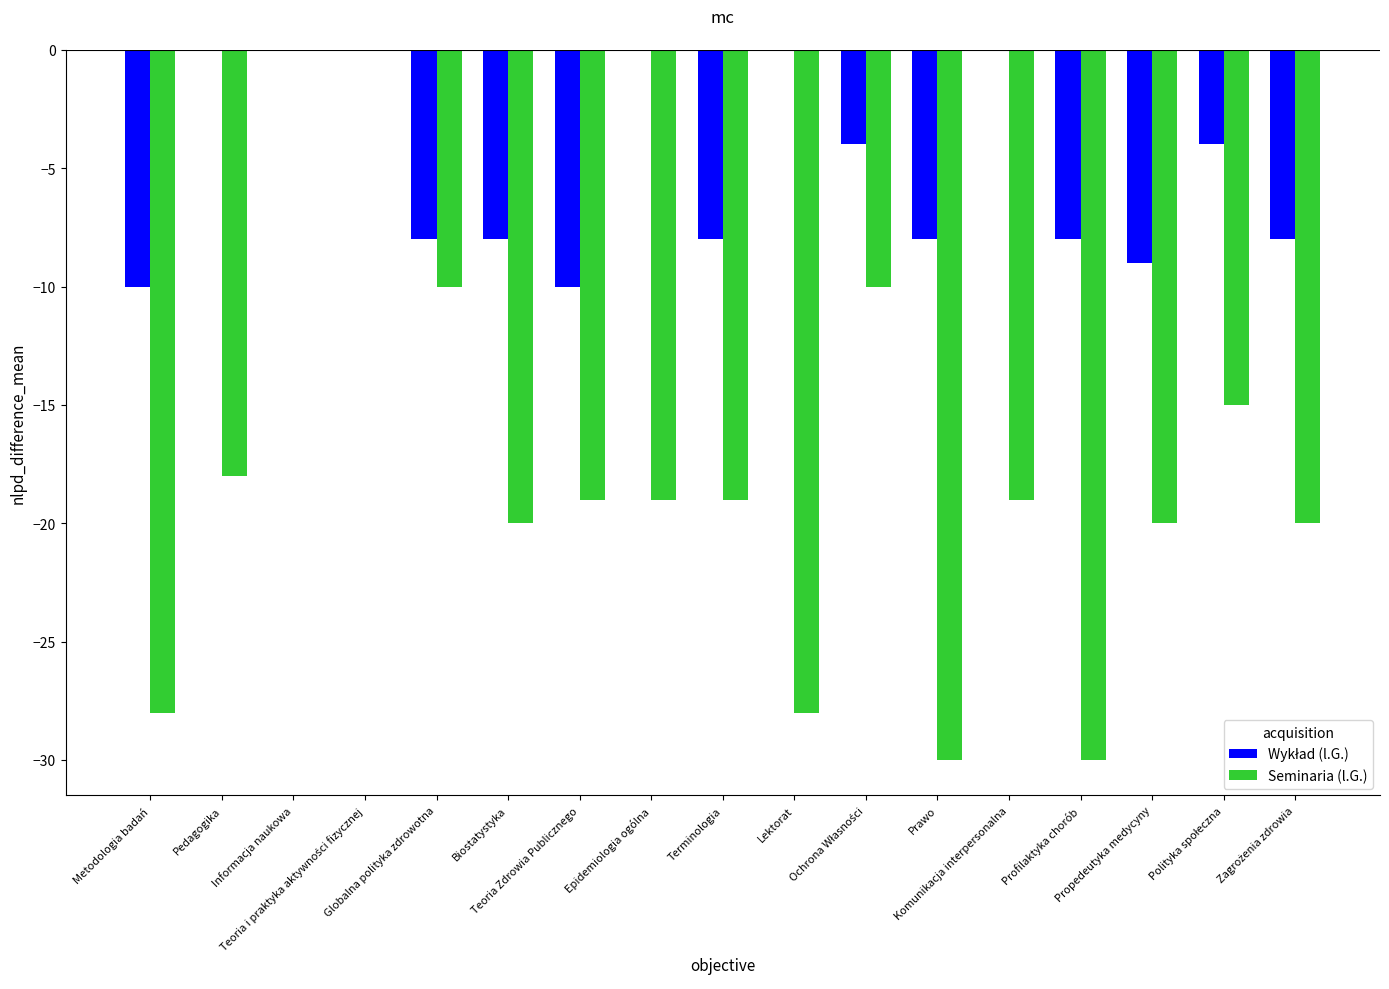

At which label is Seminaria (l.G.) closest to -15?

Polityka społeczna